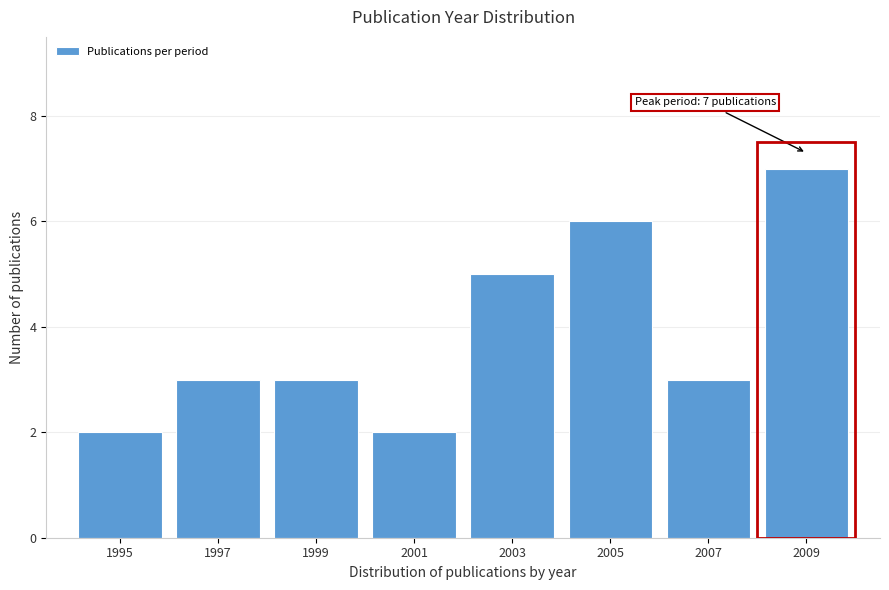

Reading left to right, extract all data points from this chart.

1995=2	1997=3	1999=3	2001=2	2003=5	2005=6	2007=3	2009=7